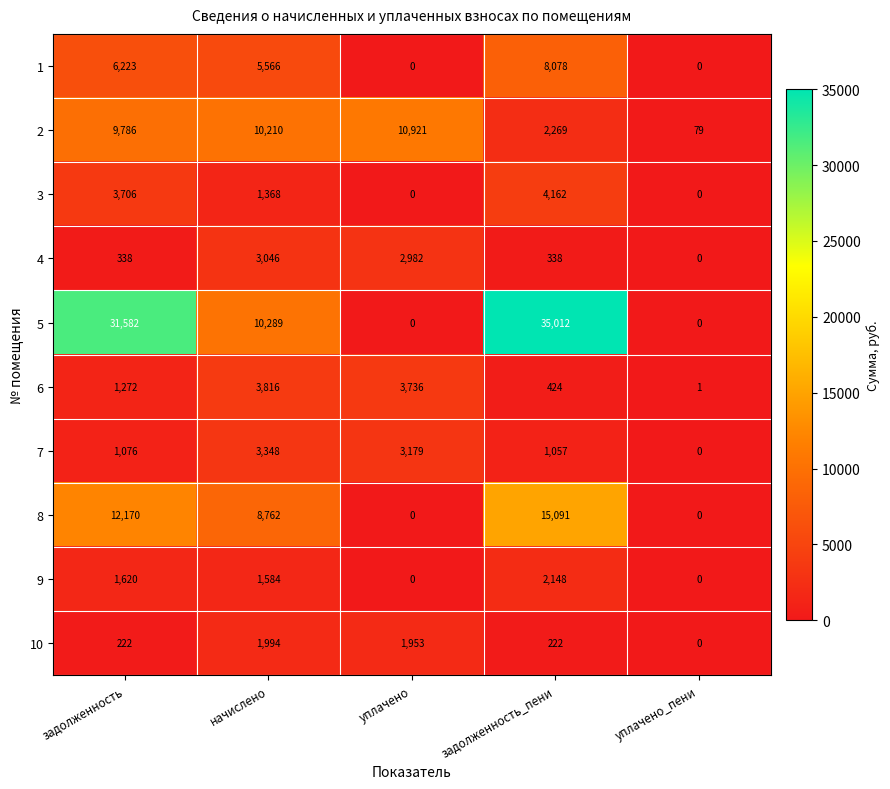

What is the difference between the maximum and minimum values in the 6 series?

3815